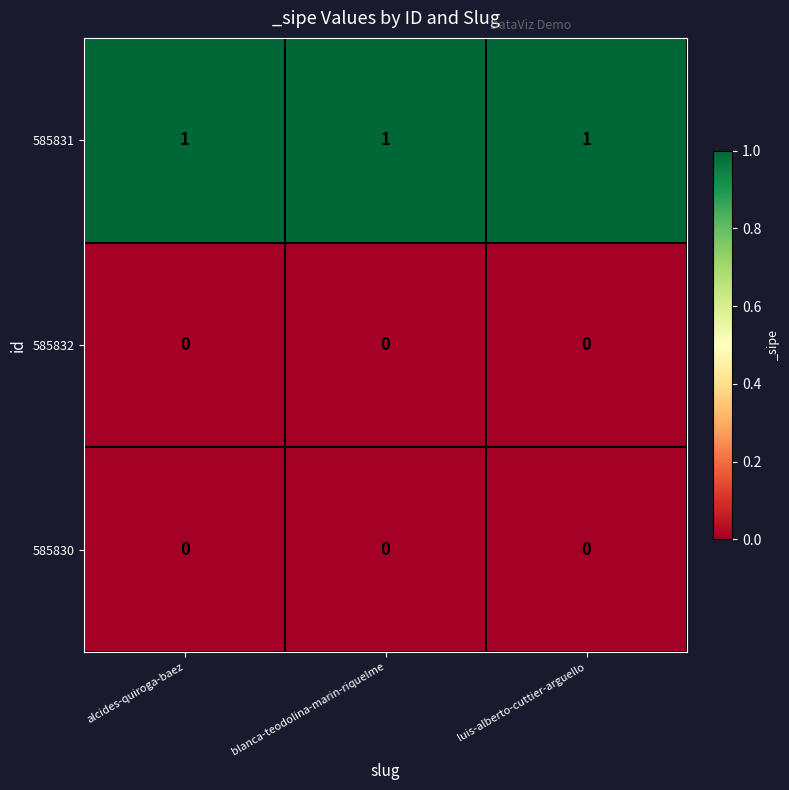

What is the spread (max minus min) of values at blanca-teodolina-marin-riquelme?

1